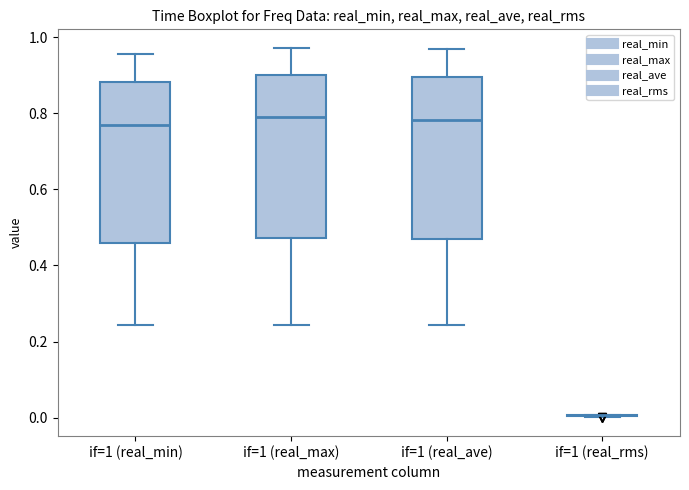

Reading left to right, read every box against the y-axis: the position of its median line, the range the box covers, and the ends of its whiskers. The values are not printed on the chart, so give them approximately, as read against the axis.

if=1 (real_min): median 0.76, box 0.46 to 0.88, whiskers 0.24 to 0.96
if=1 (real_max): median 0.78, box 0.48 to 0.90, whiskers 0.24 to 0.98
if=1 (real_ave): median 0.78, box 0.46 to 0.90, whiskers 0.24 to 0.96
if=1 (real_rms): box collapsed to a line at 0.00, whiskers 0.00 to 0.00